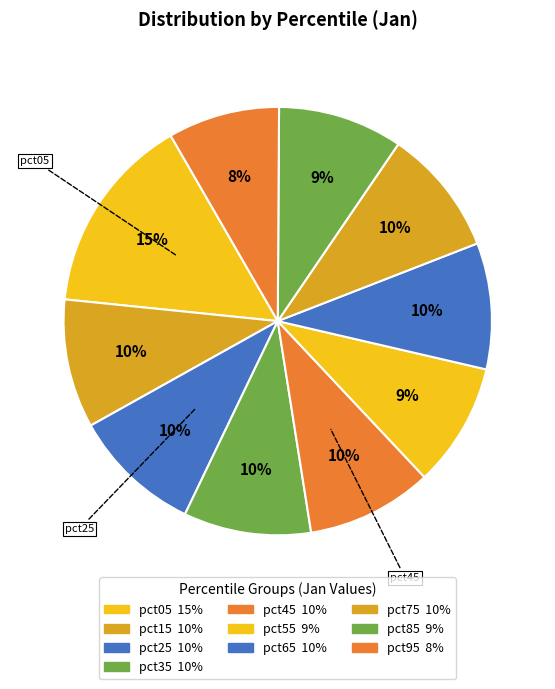

Which slice is the smallest?

pct95